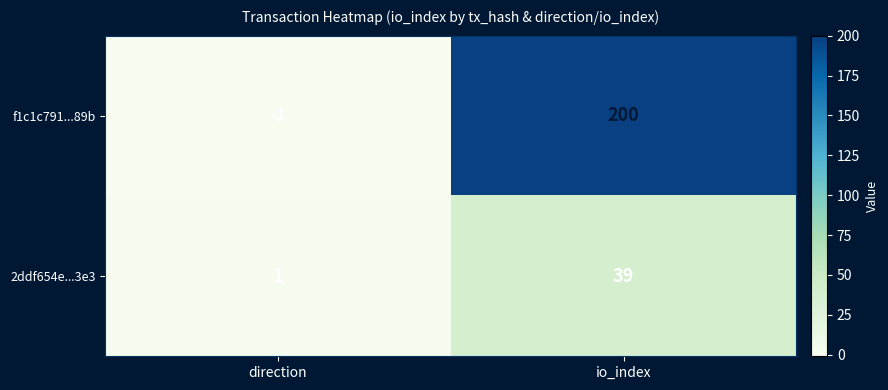

Rank the series by their maximum value, from lowest to highest.

2ddf654e...3e3, f1c1c791...89b